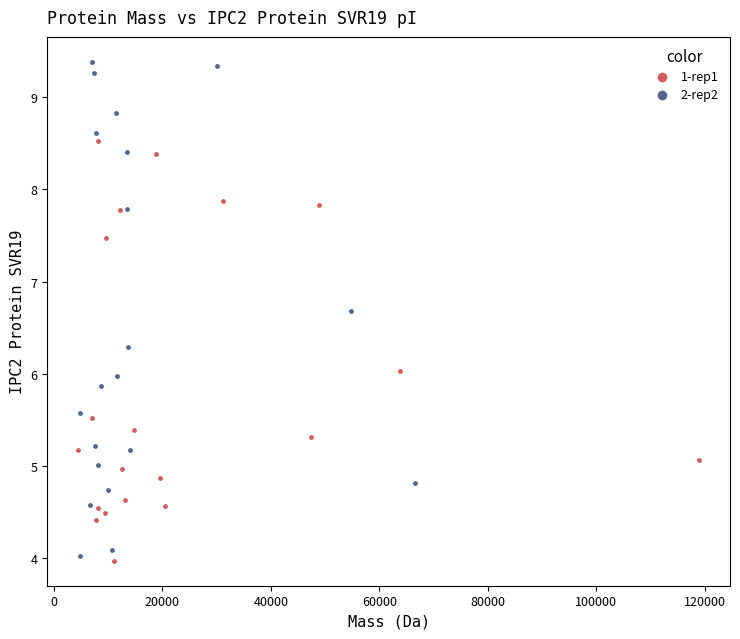

Which series reaches the maximum Y coordinate?

2-rep2